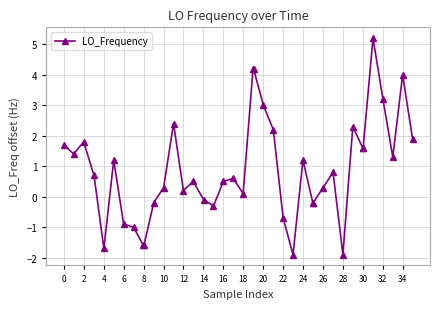

What is the minimum value shown in the chart?

-1.9